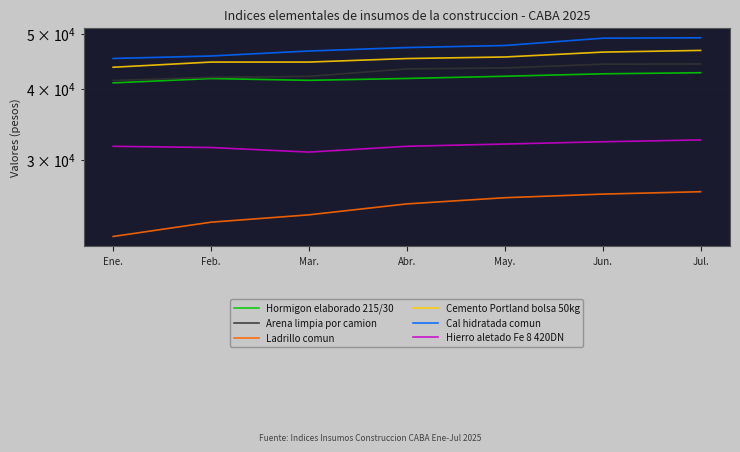

True or false: Hormigon elaborado 215/30 and Hierro aletado Fe 8 420DN intersect in this chart.

False